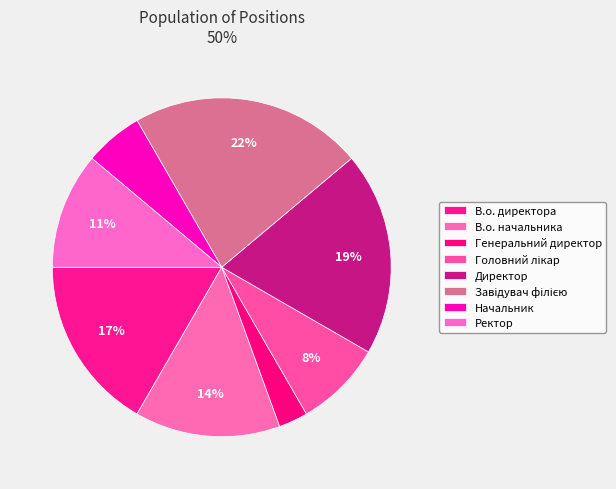

Which category has the biggest portion of the pie?

Завідувач філією